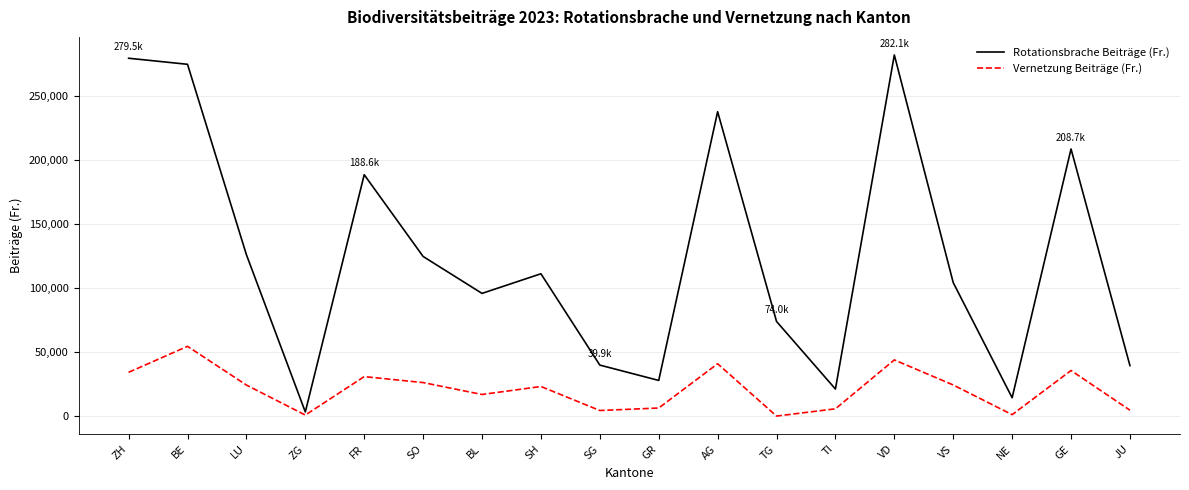

Is it true that Vernetzung Beiträge (Fr.) equals 4464.0 at SG?

True